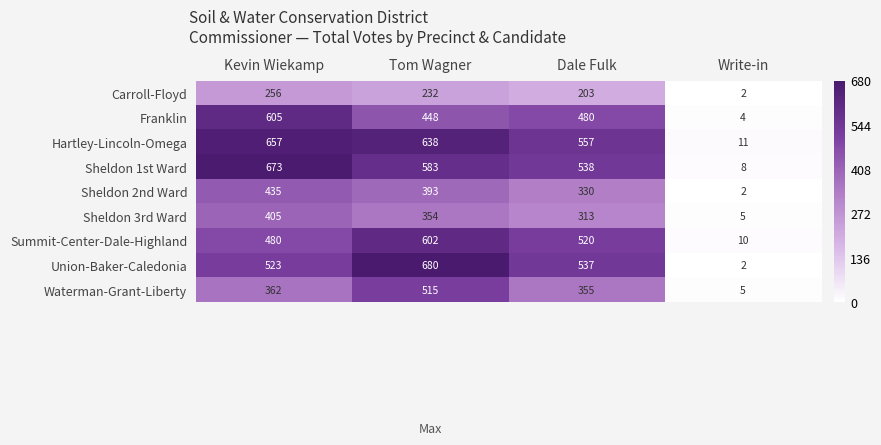

Count the number of categories in the chart.

4